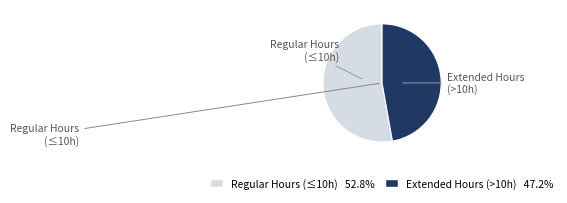

Is there a majority slice in this chart?

Yes